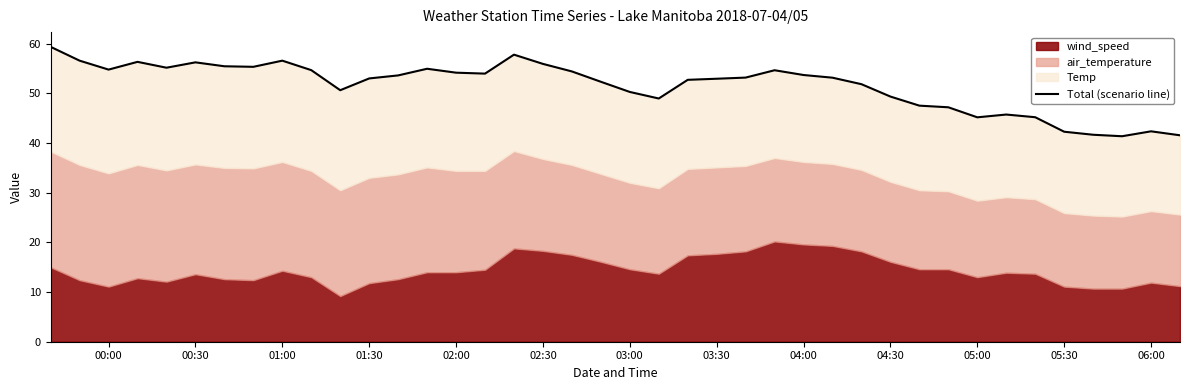

What is the value of the 8th point from the left?

55.4